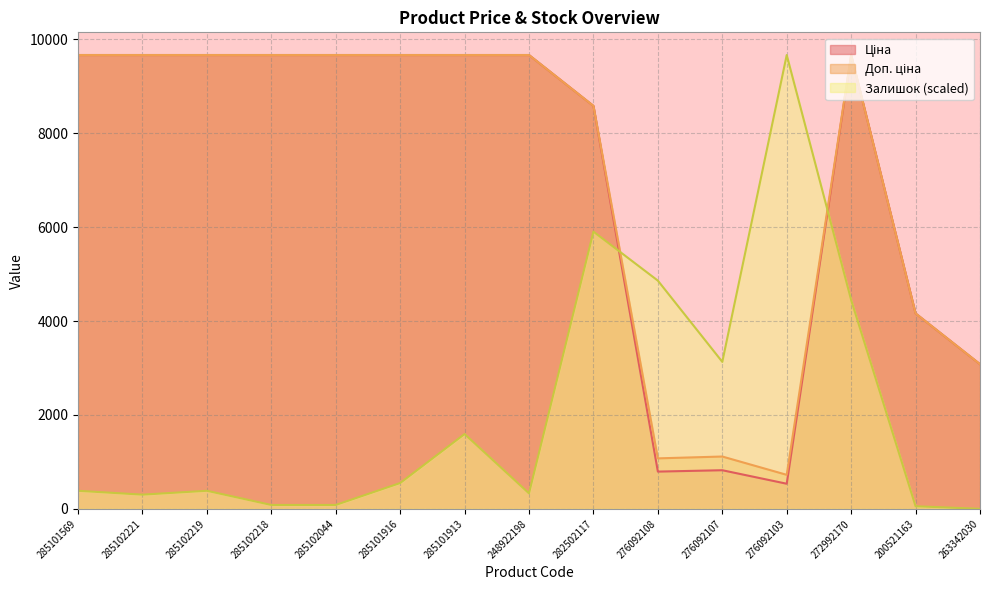

How many lines are shown in the chart?

3